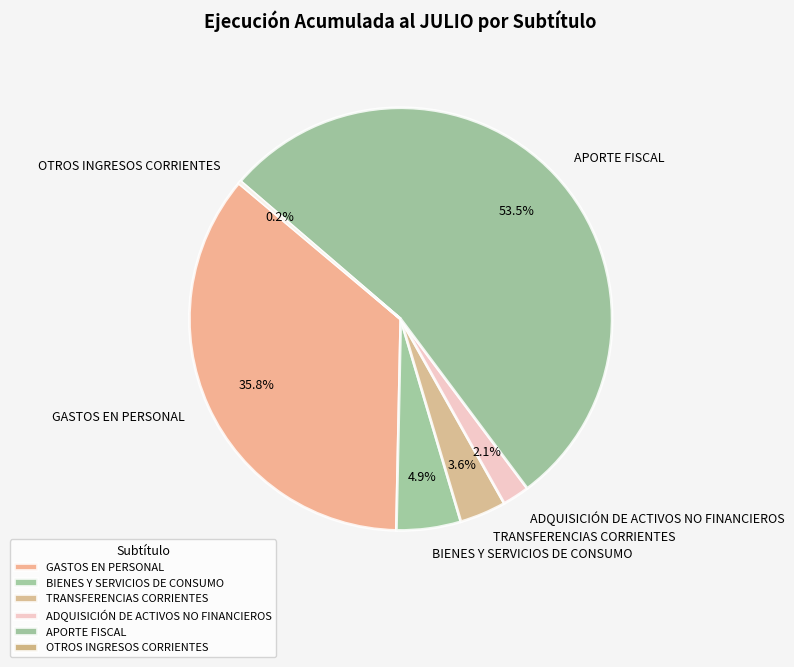

What is the majority slice?

APORTE FISCAL